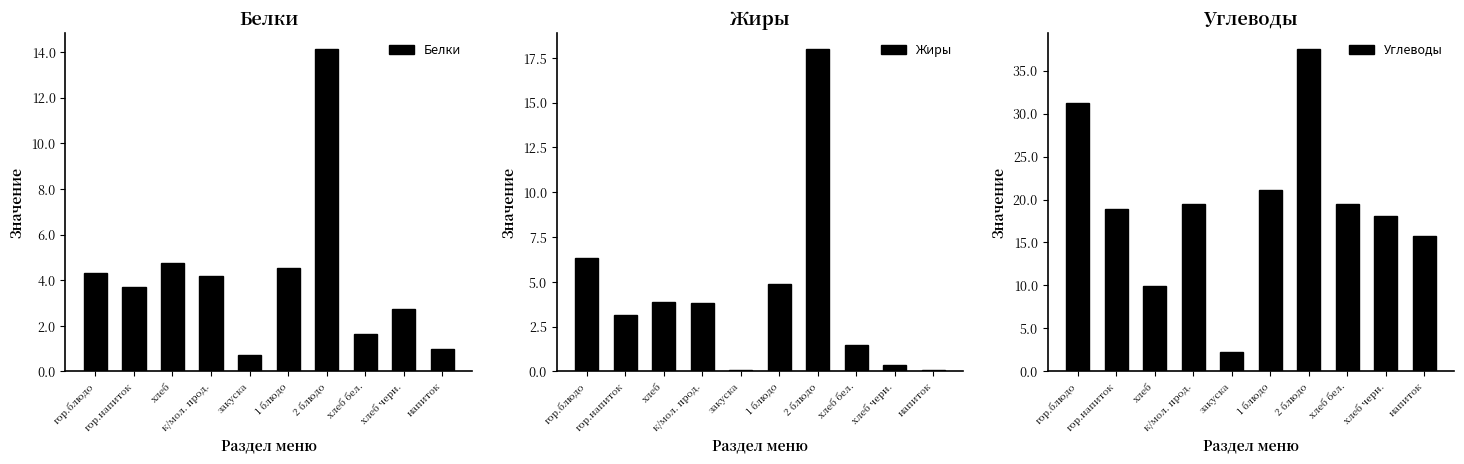

Are the bars grouped side by side (vs. stacked)?

Yes